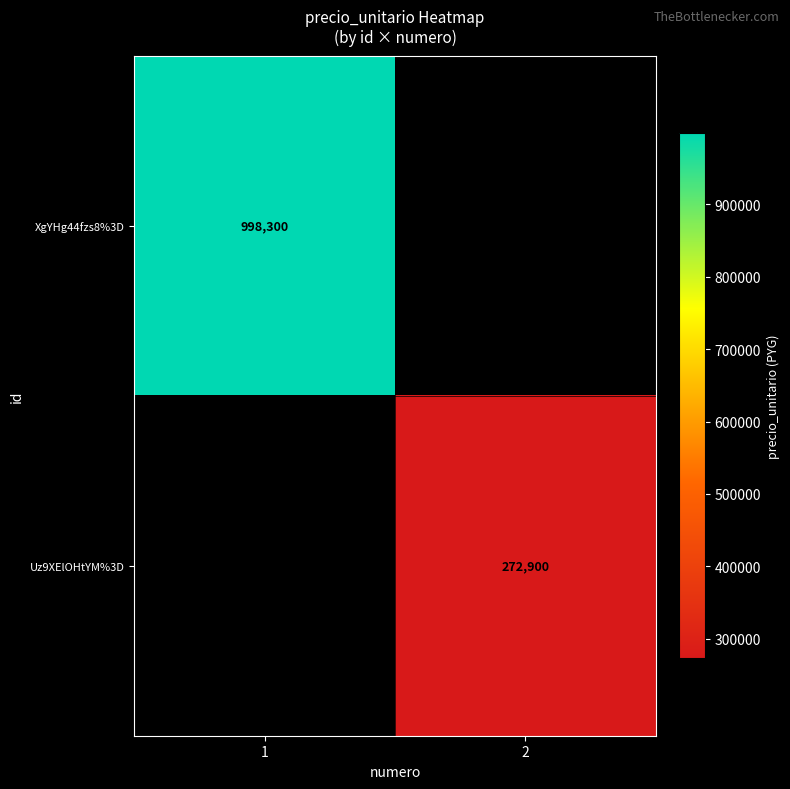

Is the value of Uz9XElOHtYM%3D at 2 greater than the value of XgYHg44fzs8%3D at 1?

No